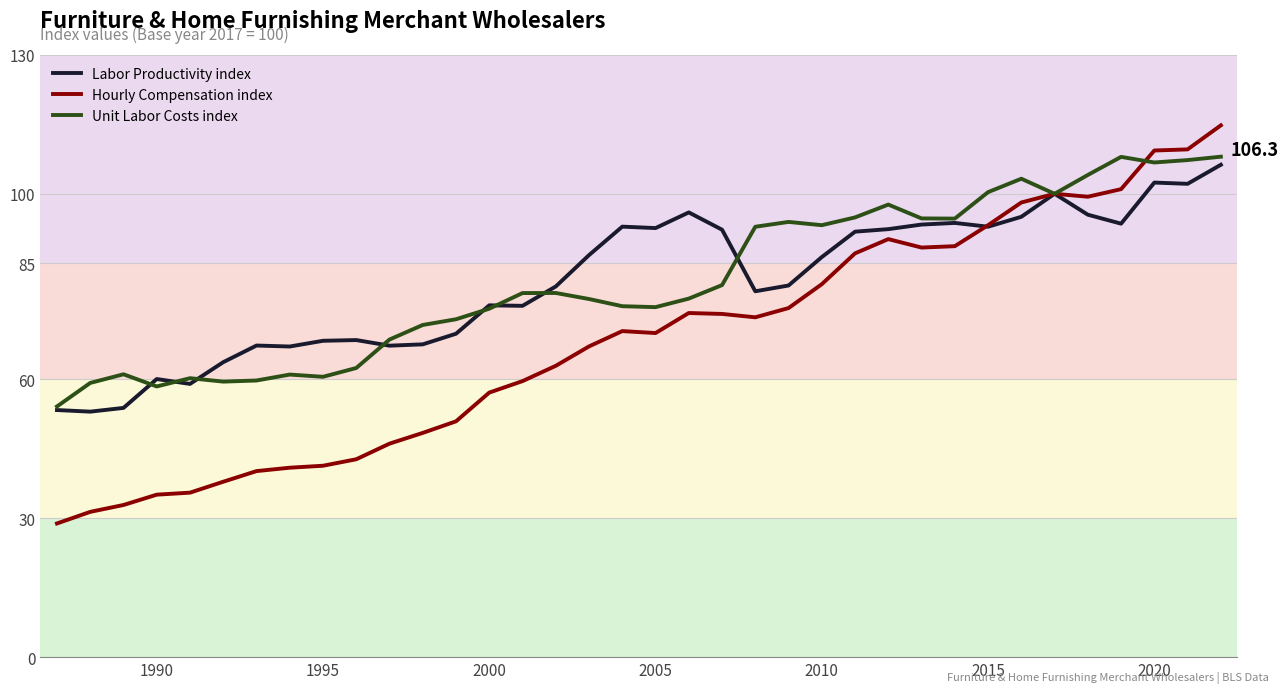

What is the minimum value shown in the chart?

28.9